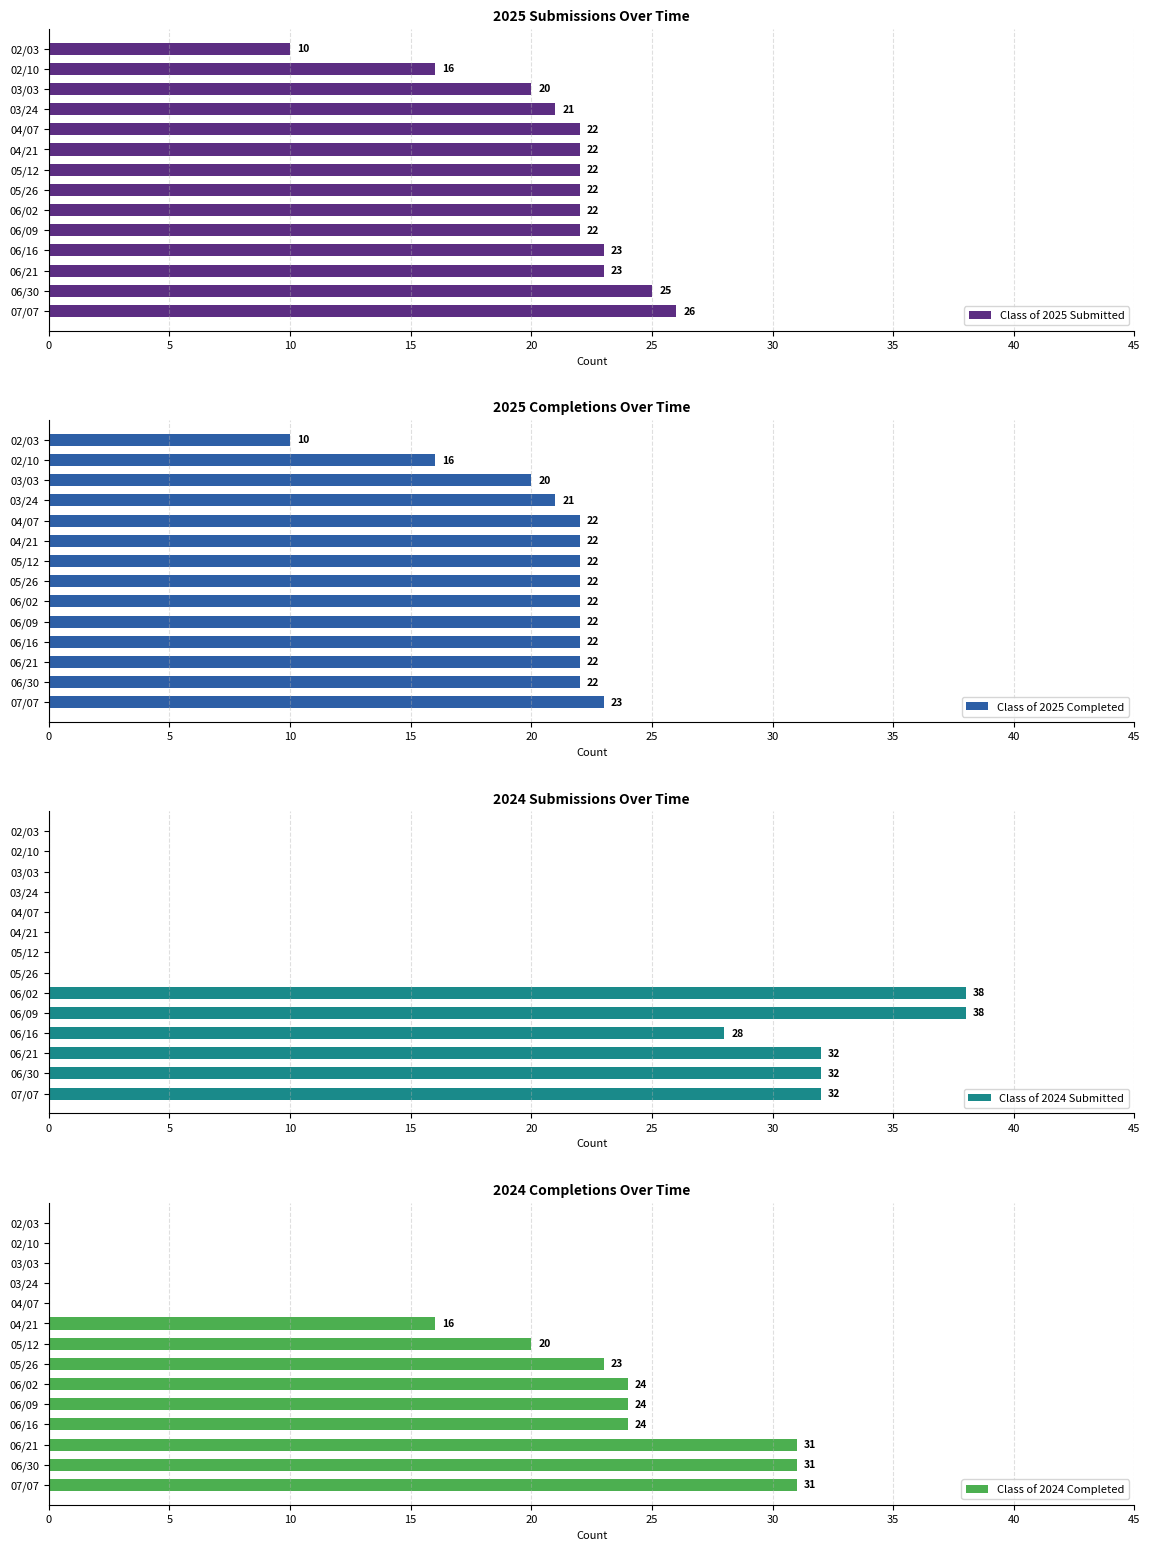

List the series in order of their peak value, highest first.

Class of 2024 Submitted, Class of 2024 Completed, Class of 2025 Submitted, Class of 2025 Completed